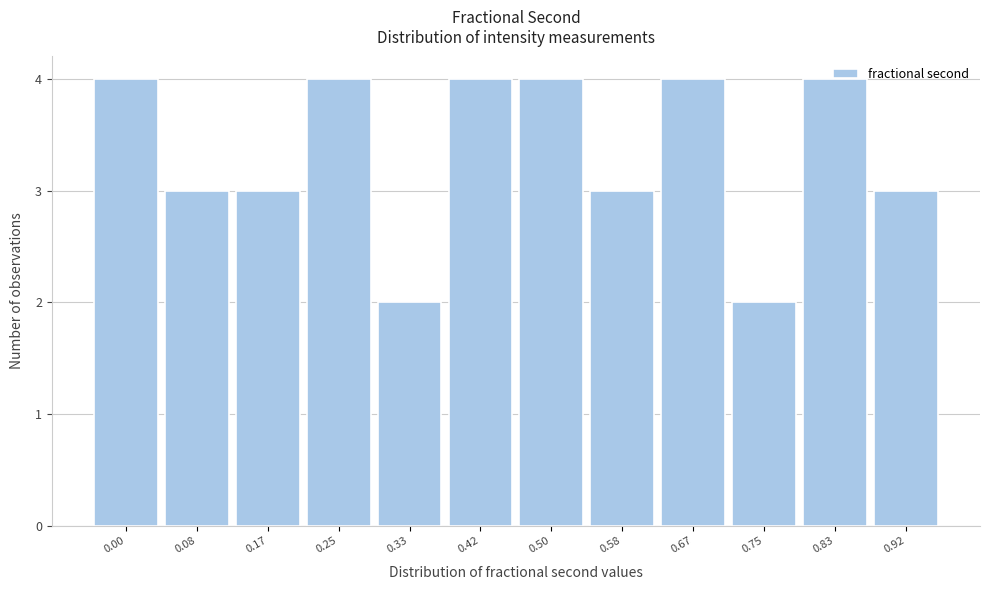

What is the maximum value shown in the chart?

4